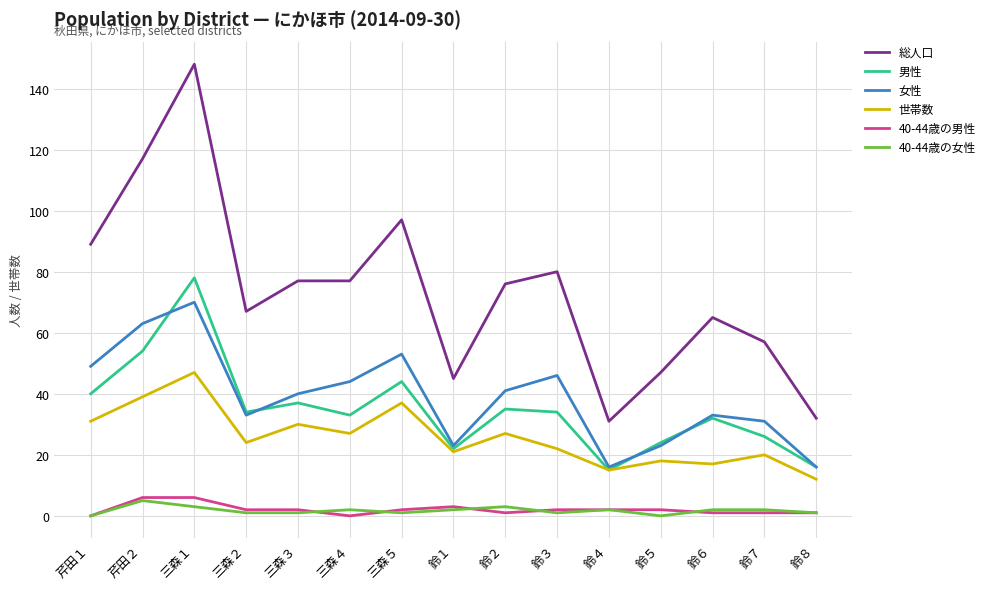

At which category is the sum across all series the highest?

三森１